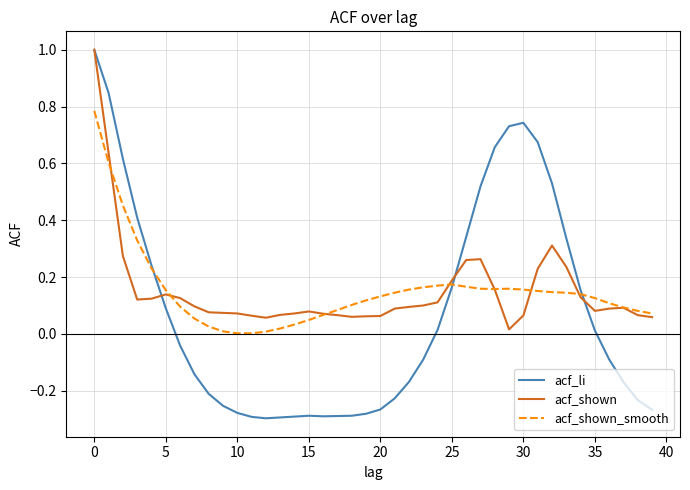

Which series has the largest range (max minus min)?

acf_li